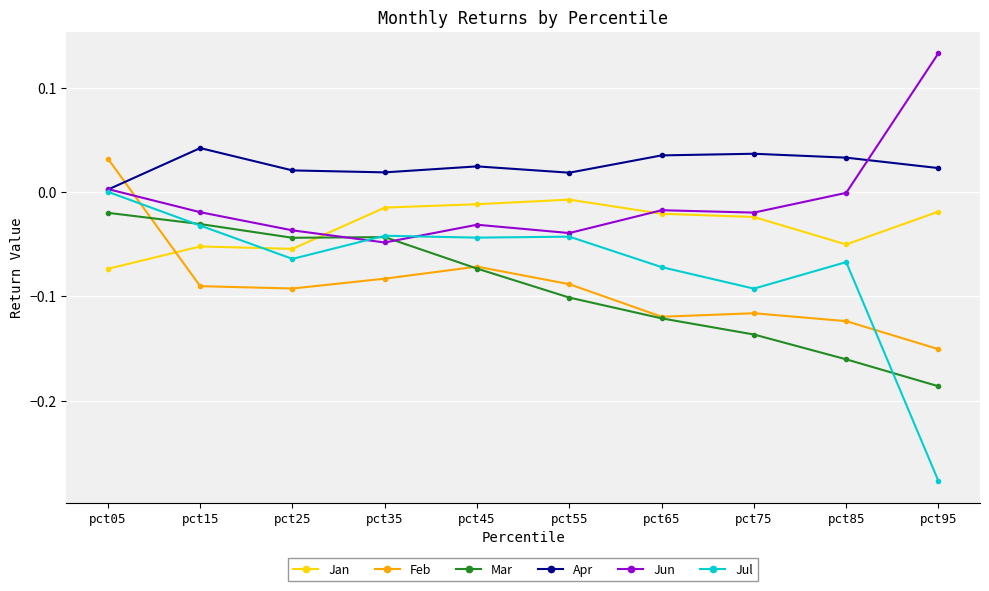

At which label does Jul first exceed 0?

pct05